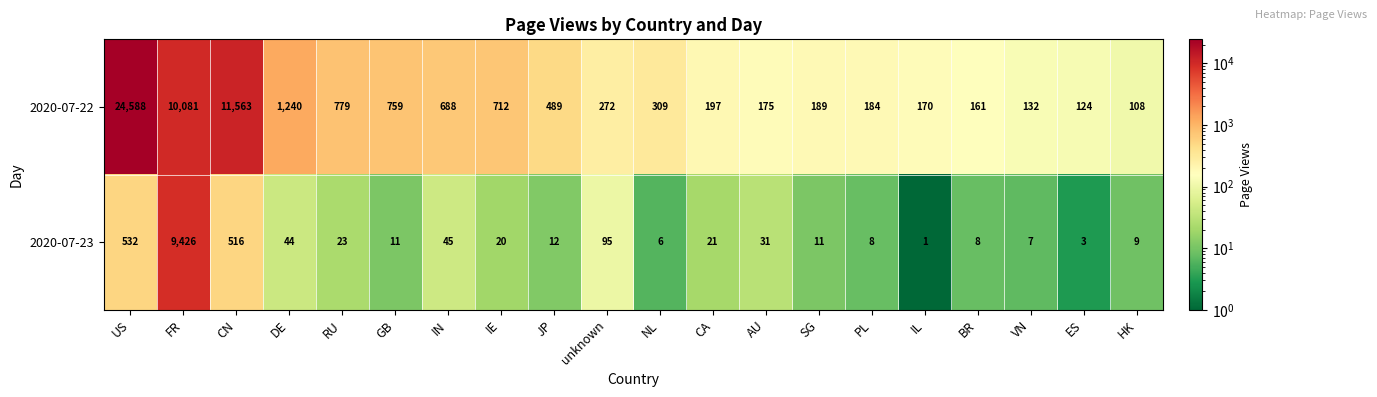

At how many categories does at least one series exceed 2960?

3